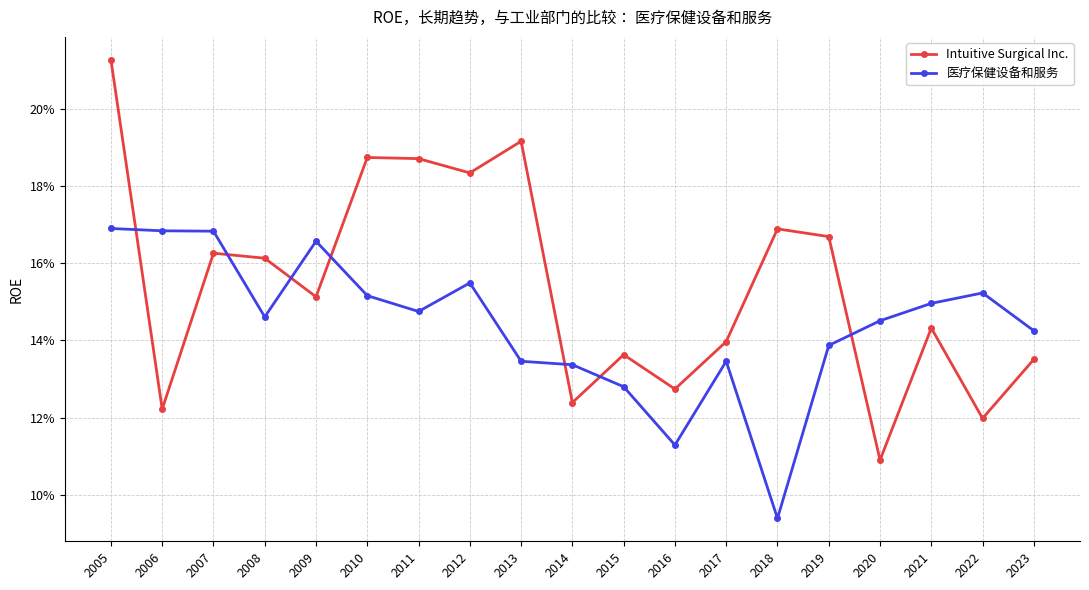

What are all the series names shown in the legend?

Intuitive Surgical Inc., 医疗保健设备和服务